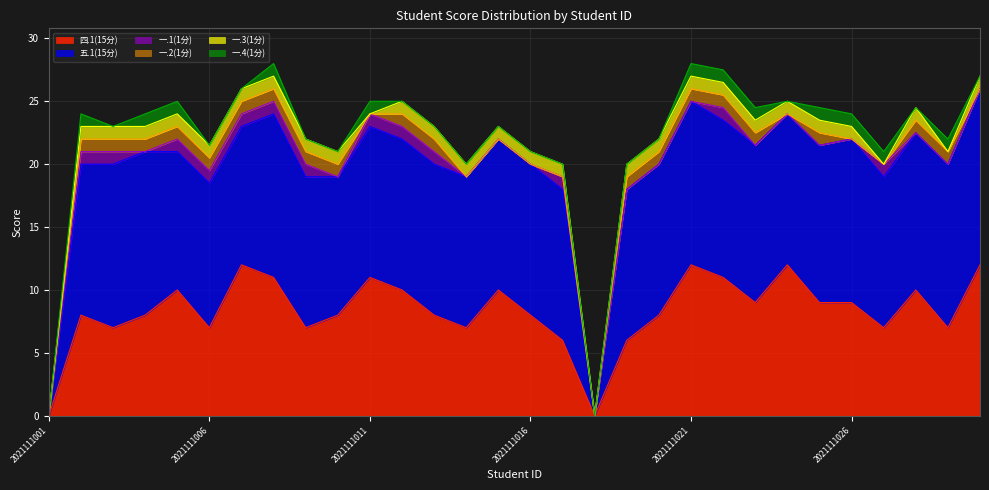

Does the chart have visible grid lines?

Yes